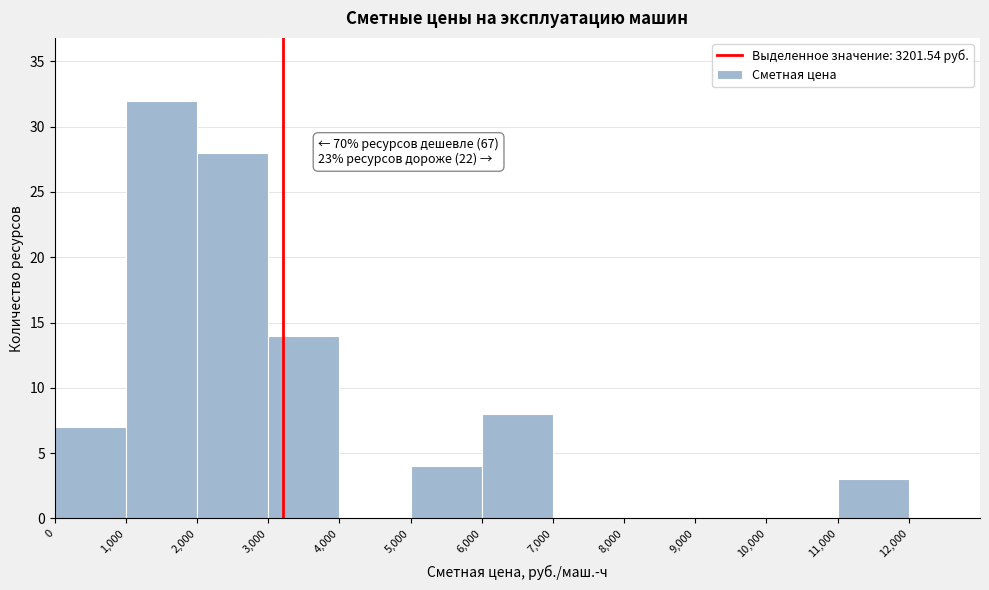

Over which range of the x-axis is the bar tallest?

1000 to 2000